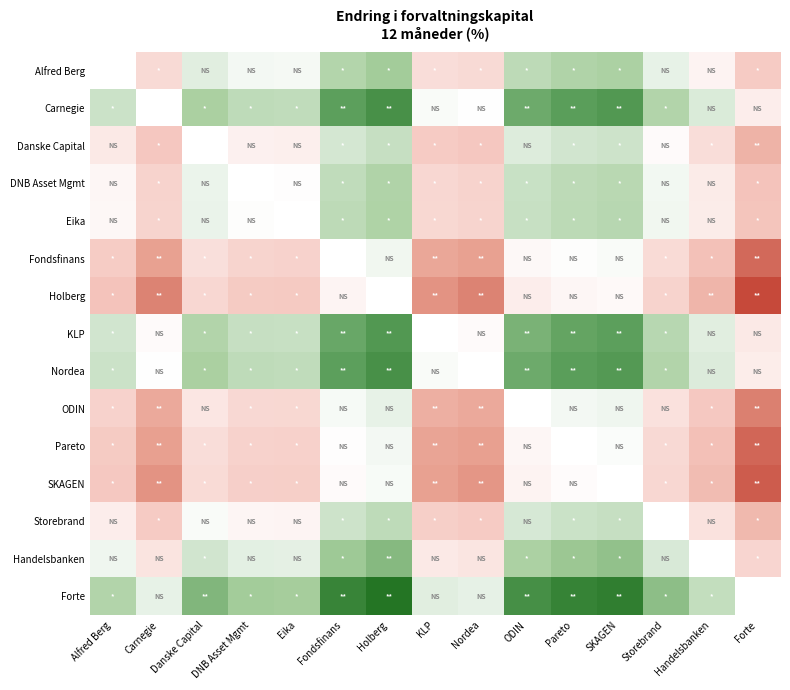

Rank the series at Danske Capital from highest to lowest value.

Carnegie, Danske Capital, Forte, Nordea, KLP, Handelsbanken, Alfred Berg, Eika, DNB Asset Mgmt, Storebrand, ODIN, Fondsfinans, Pareto, SKAGEN, Holberg